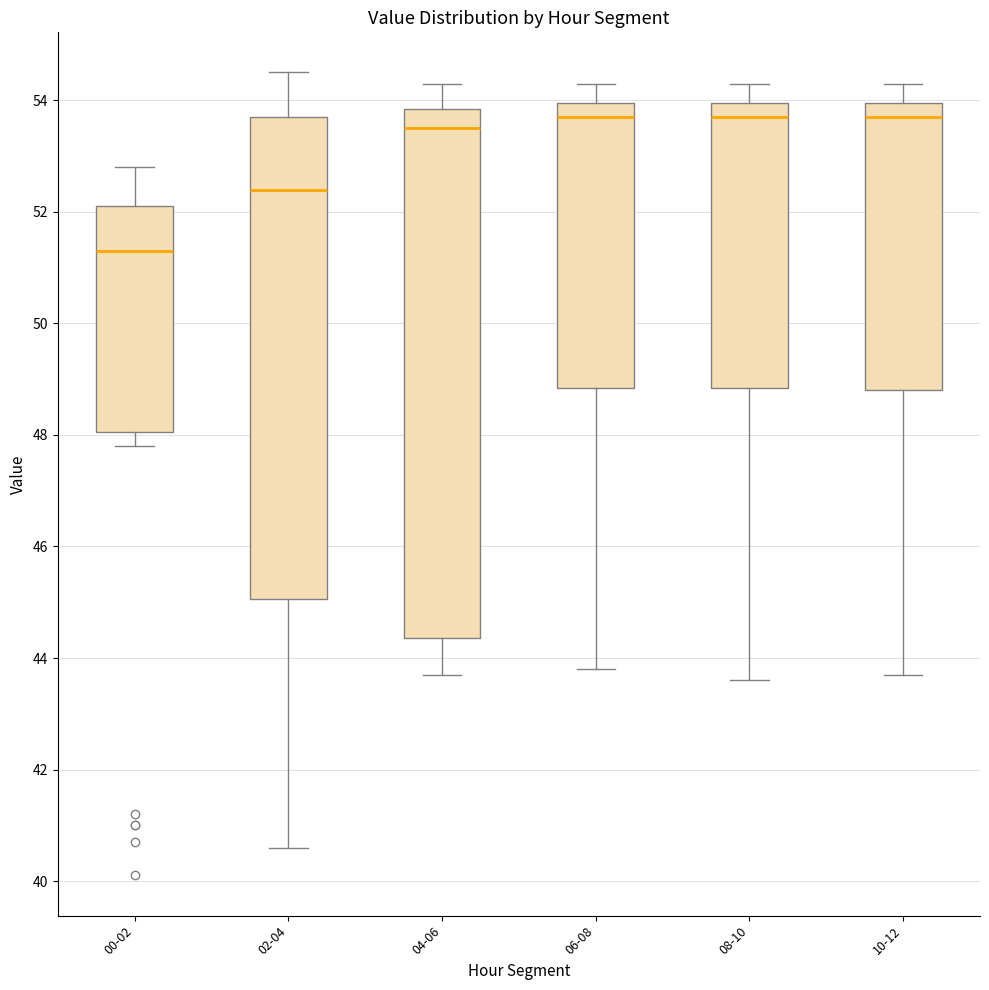

Which box has the lowest median line?

00-02